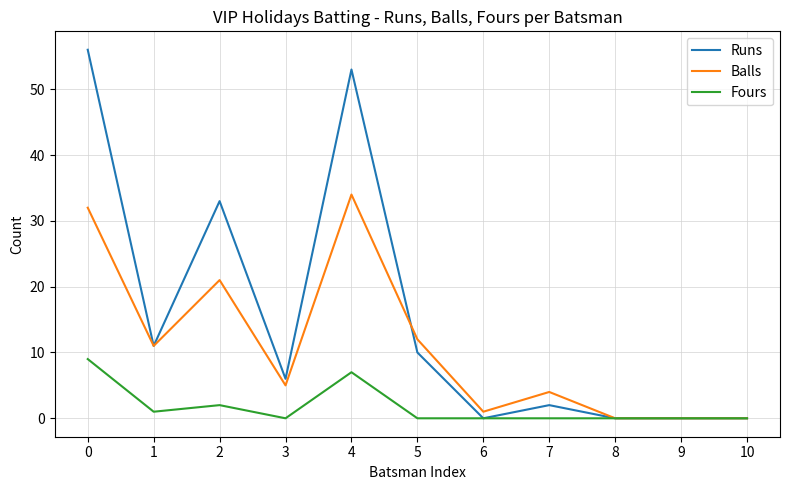

Is it true that Balls equals -16 at 9?

False